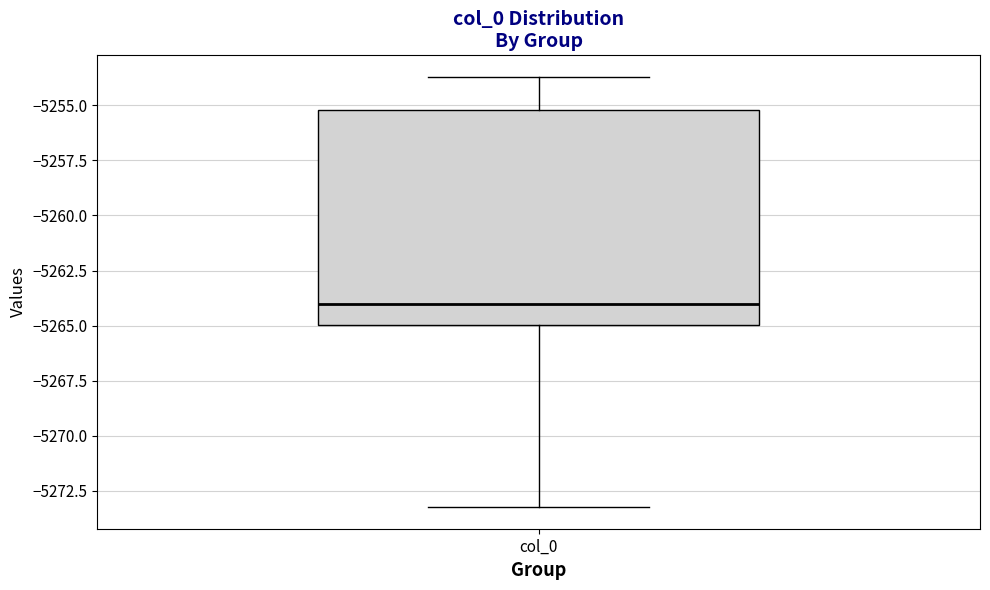

Read this box plot against the y-axis: the position of the median line, the range covered by the box, and the ends of both whiskers. The values are not printed on the chart, so give them approximately, as read against the axis.

median -5264.0, box -5265.0 to -5255.0, whiskers -5273.0 to -5253.5